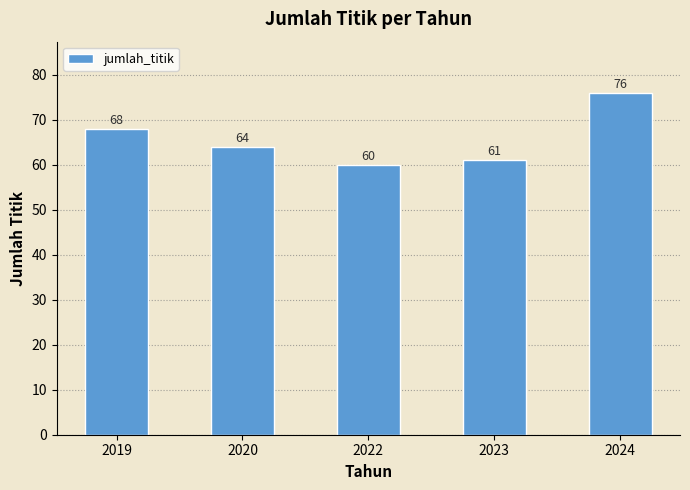

Which has a higher value, 2024 or 2019?

2024